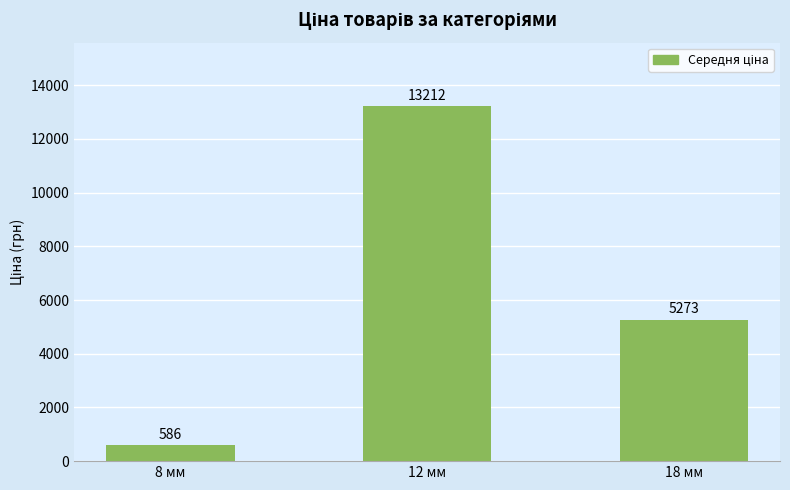

Is it true that the value at 8 мм is 586.0?

True